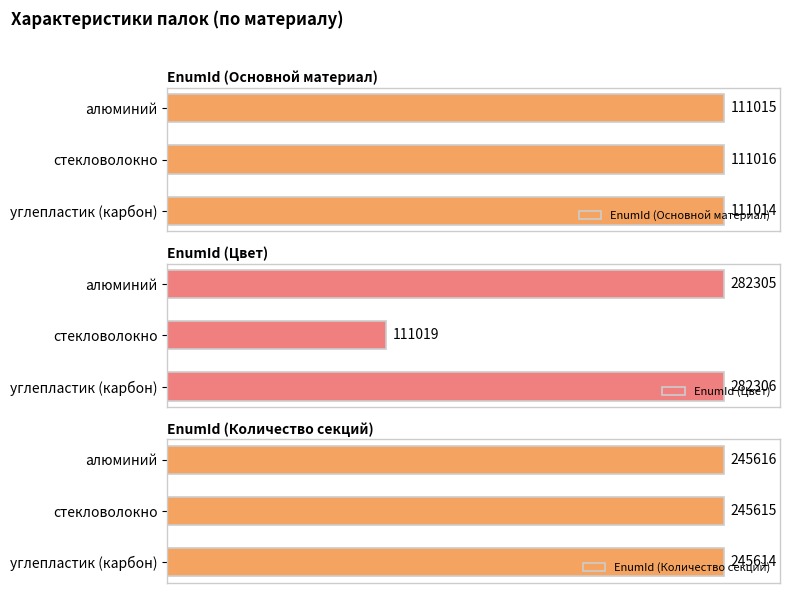

Reading left to right, extract all data points from this chart.

EnumId (Основной материал): 111015	111016	111014
EnumId (Цвет): 282305	111019	282306
EnumId (Количество секций): 245616	245615	245614